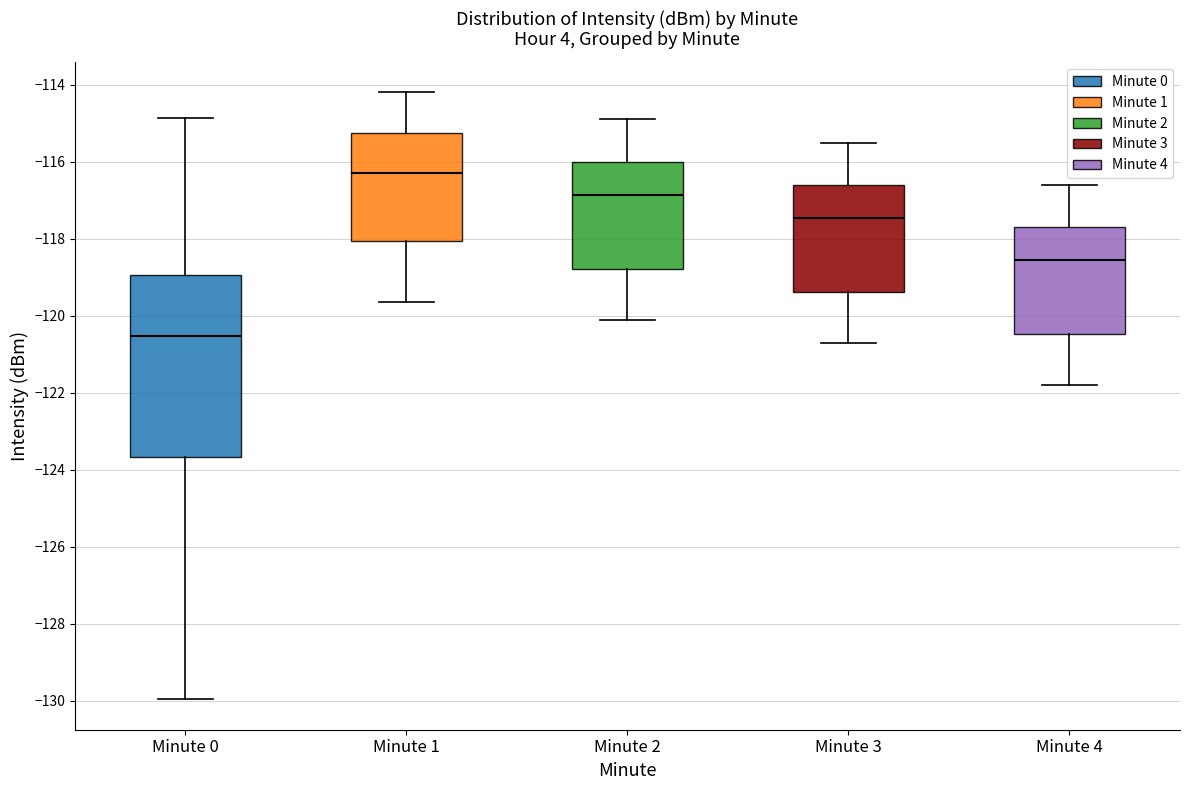

Which box is the tallest, from its lower edge to its upper edge?

Minute 0